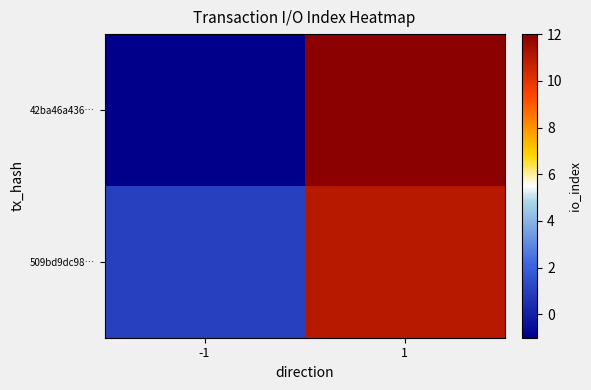

Which series has the largest range (max minus min)?

42ba46a436…